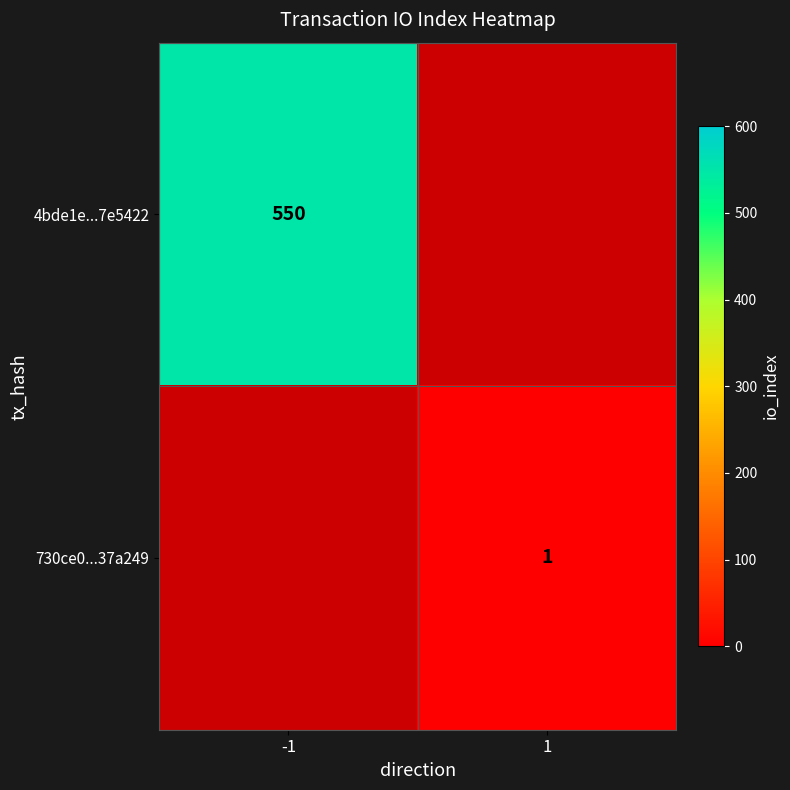

The value of 4bde1e...7e5422 at -1 is 314. True or false?

False